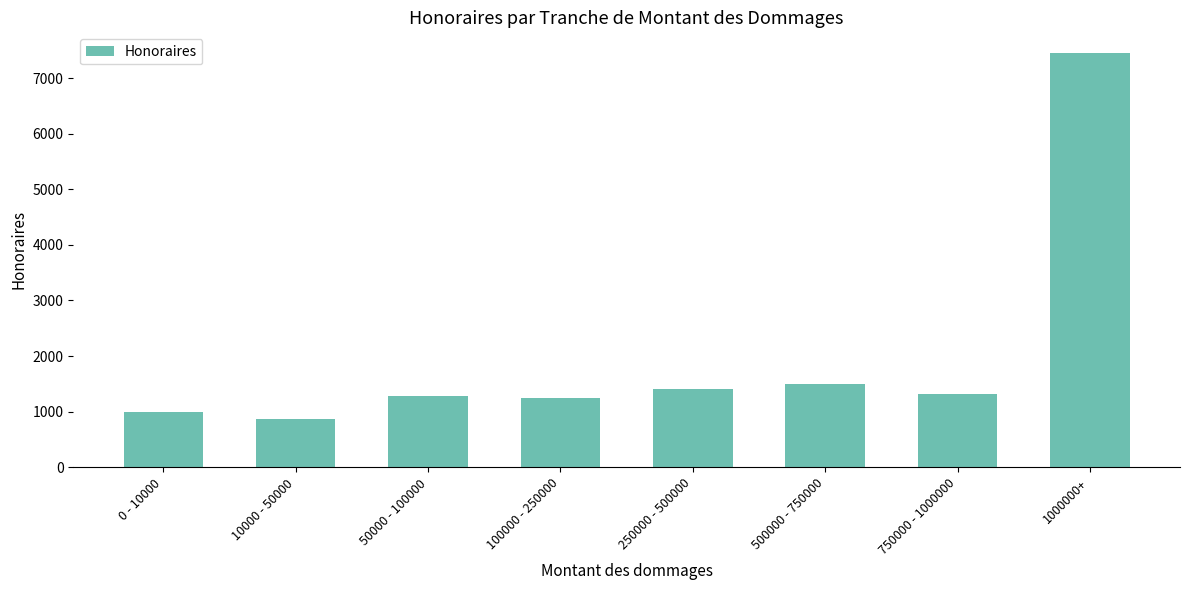

What is the sum of the values at 0 - 10000 and 10000 - 50000?

1873.5